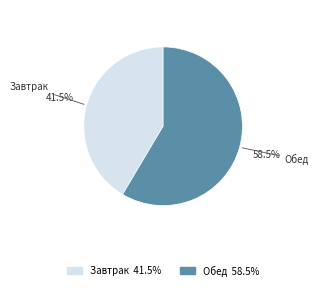

What is the largest slice in the pie chart?

Обед